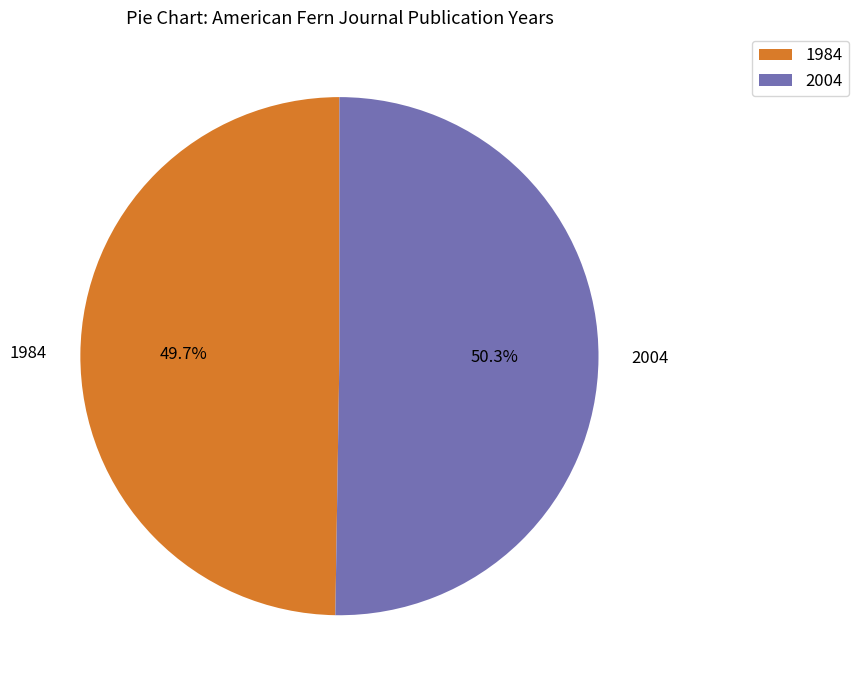

Is 1984 the majority of the pie?

No